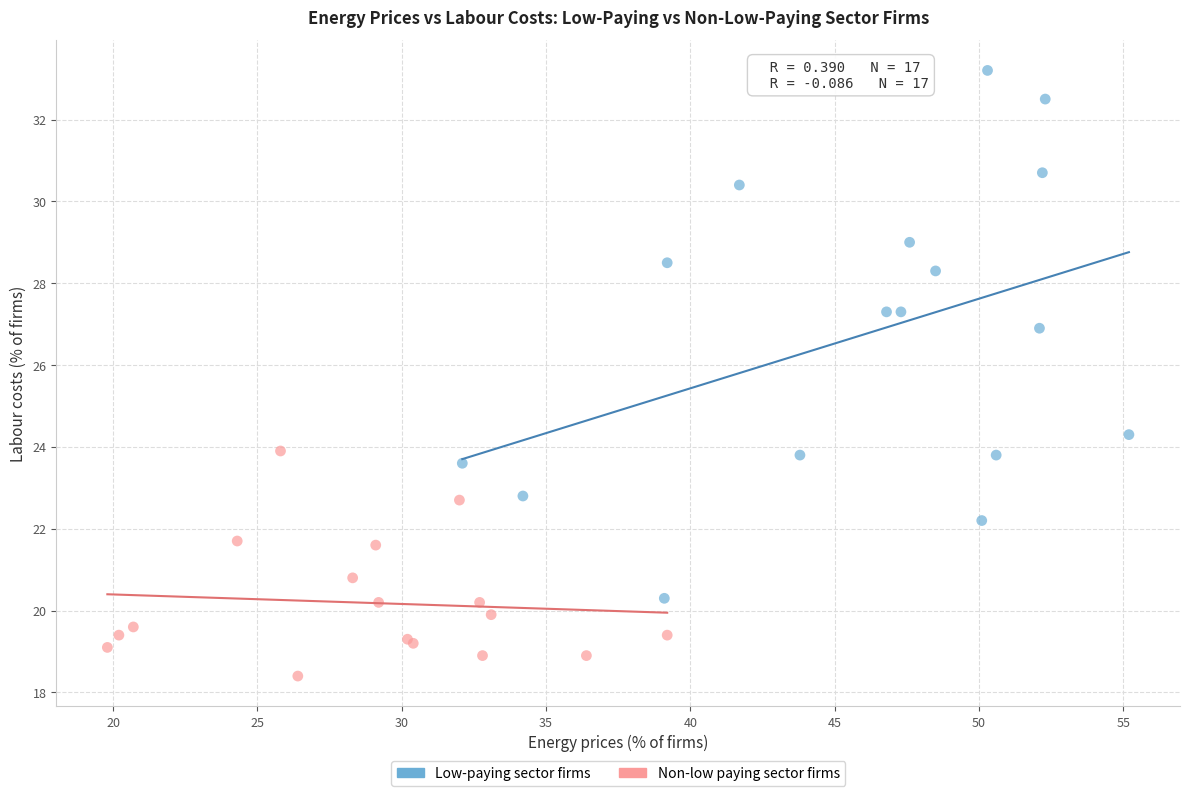

Which series has the largest Y range (max minus min)?

Low-paying sector firms